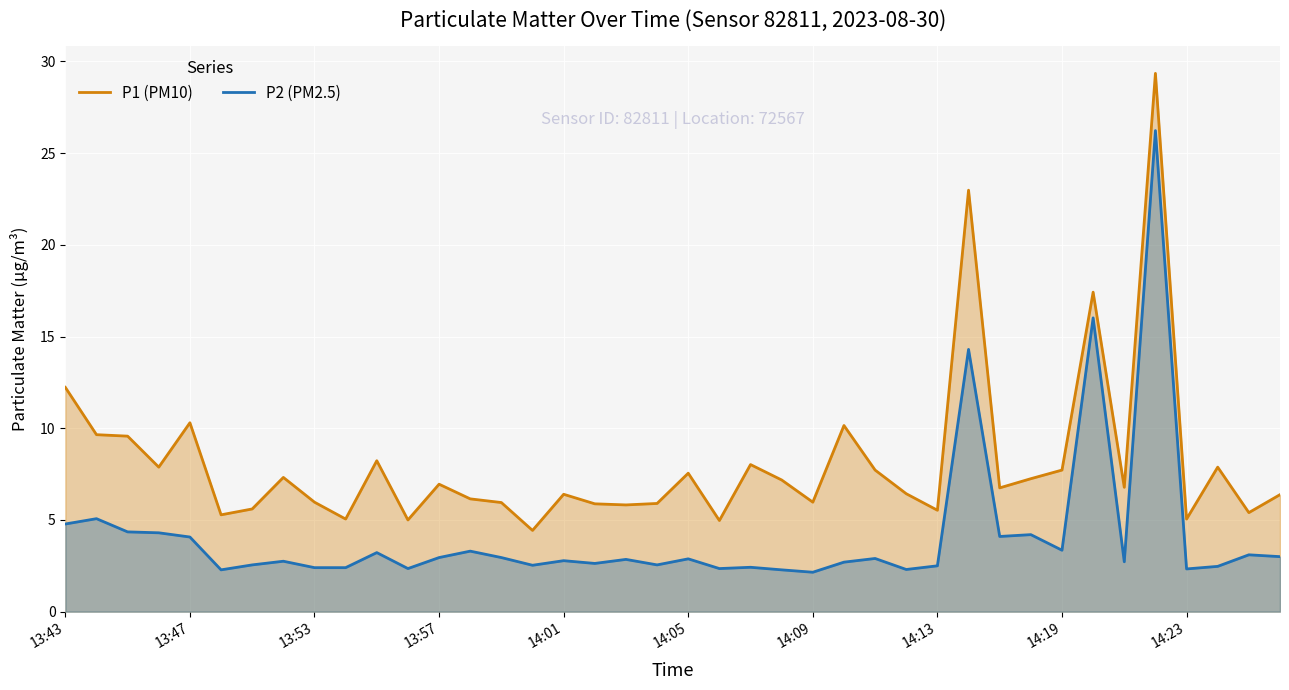

Which series has the largest total across all categories?

P1 (PM10)